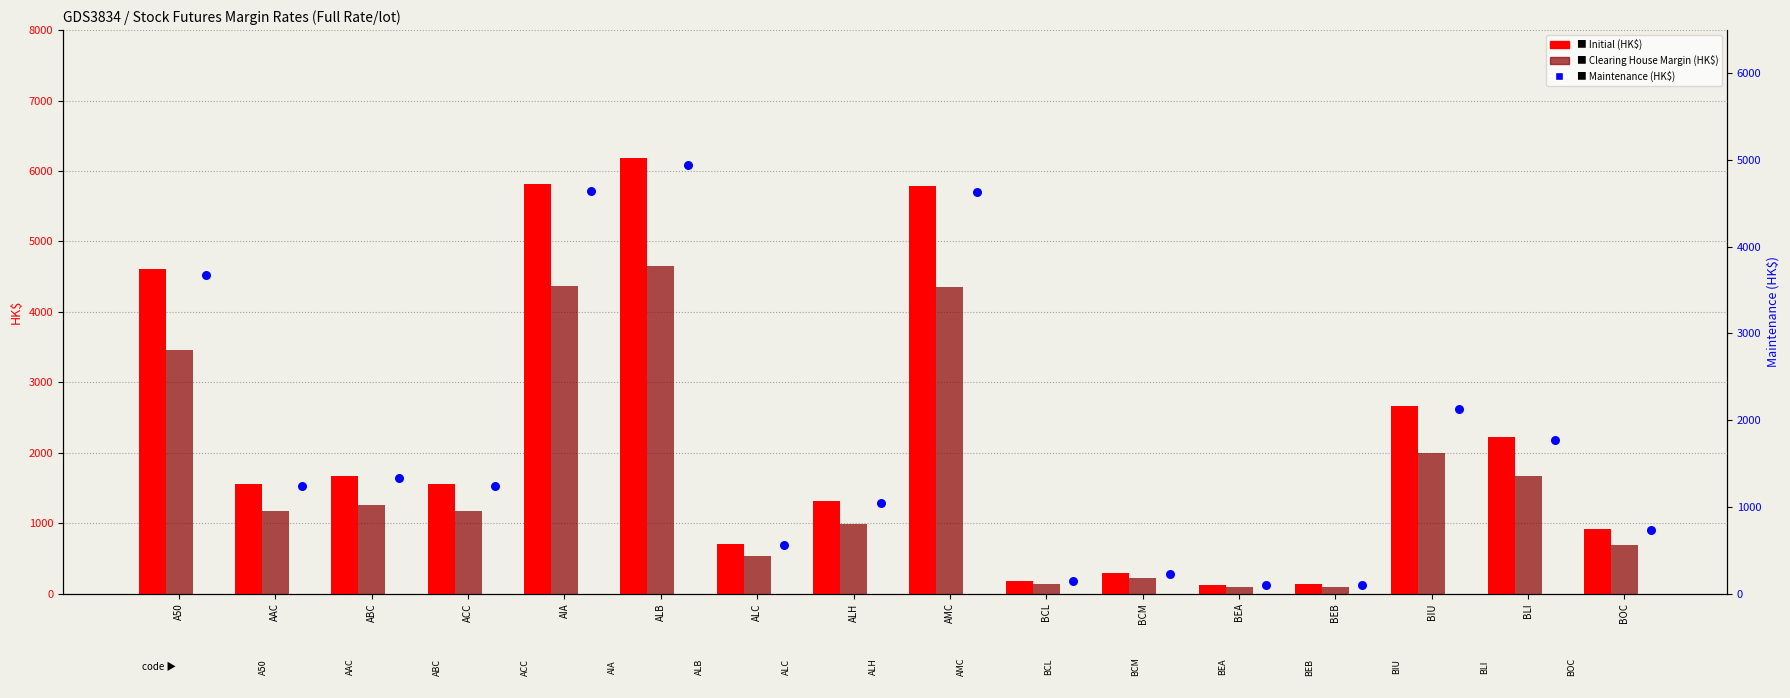

Which series reaches the maximum Y coordinate?

Initial (HK$)